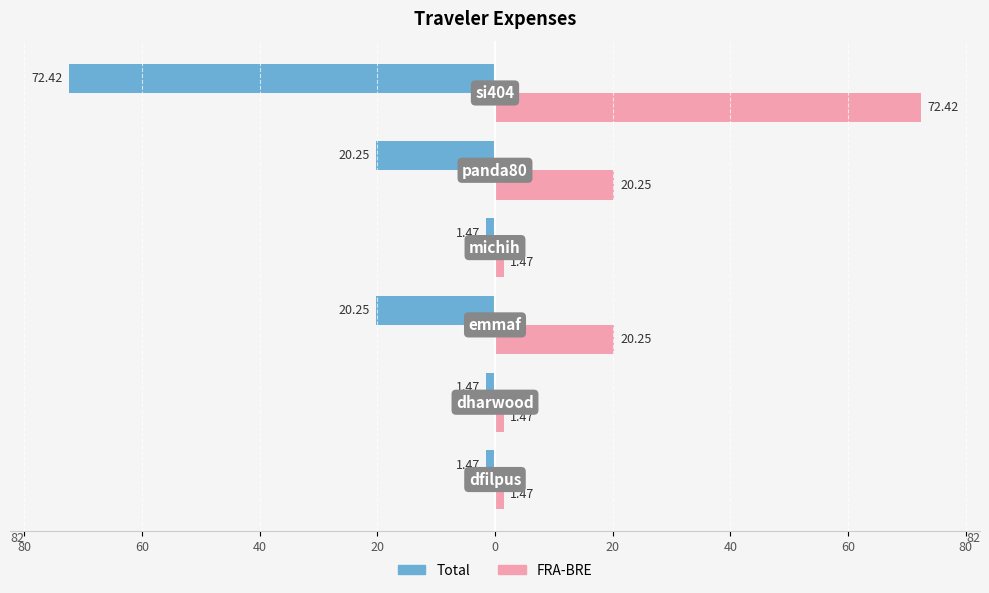

What are all the series names shown in the legend?

Total, FRA-BRE